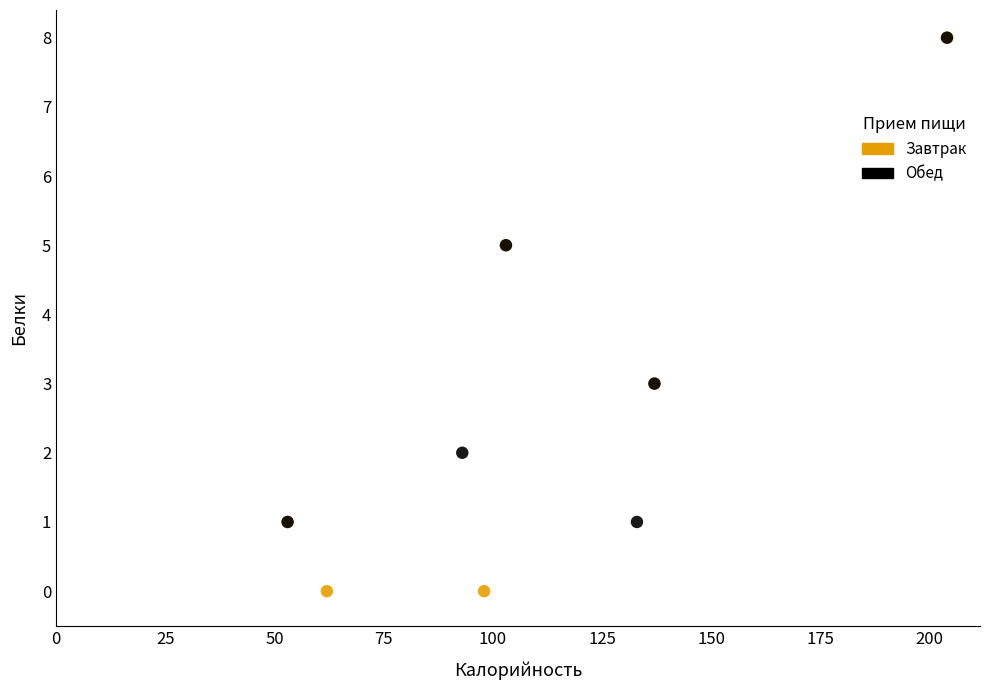

Which series reaches the minimum Y coordinate?

Завтрак